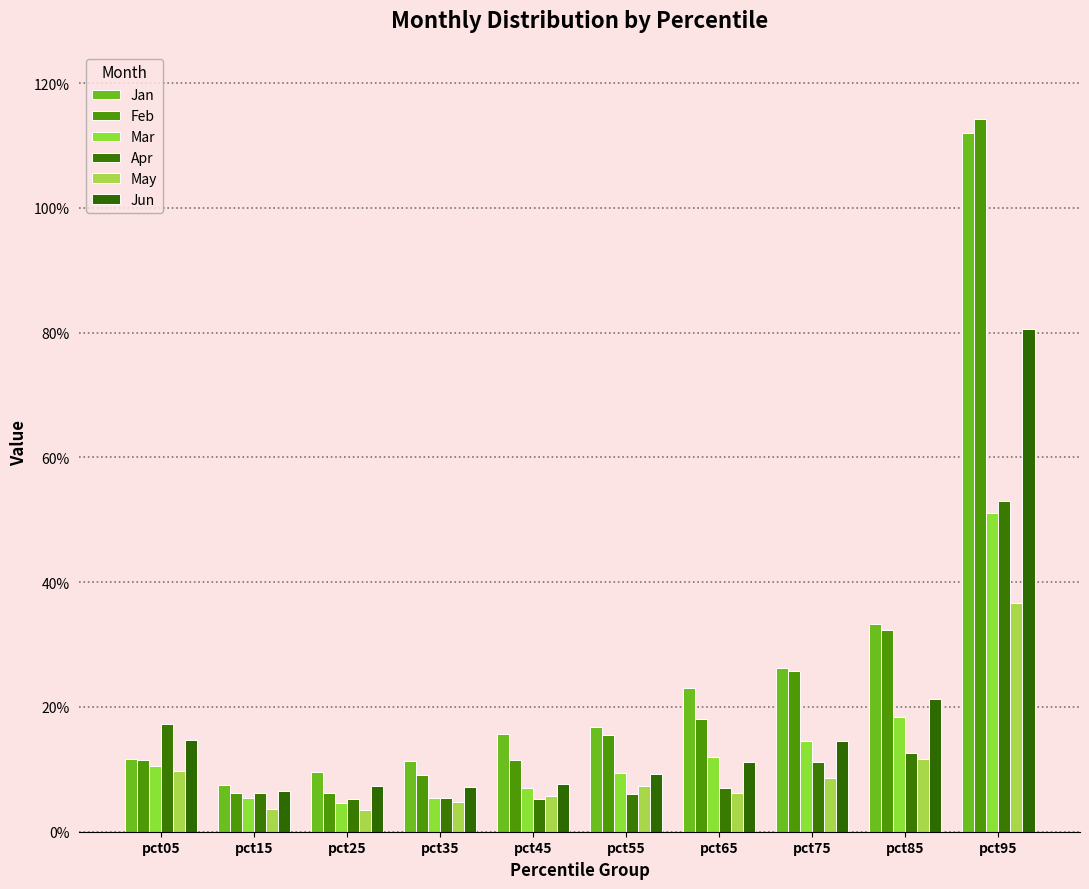

What is the spread (max minus min) of values at pct05?

0.1